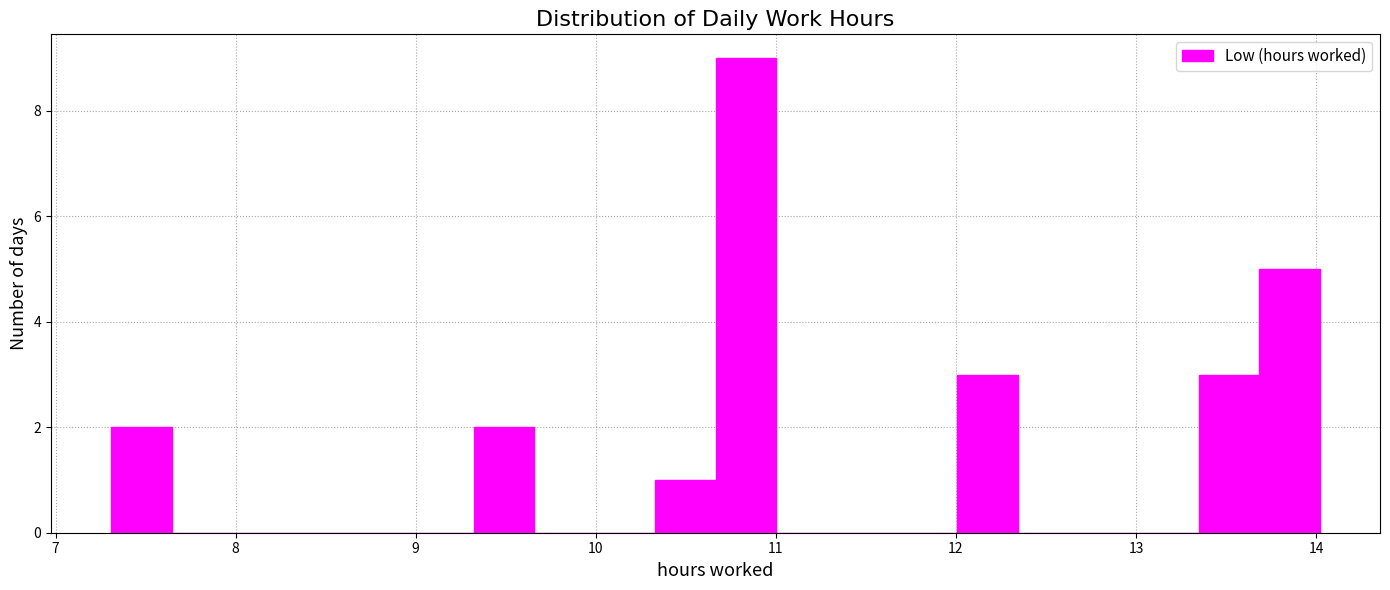

Around what value on the x-axis is the tallest bar? Give the approximate position of its centre, as read against the axis.

10.8